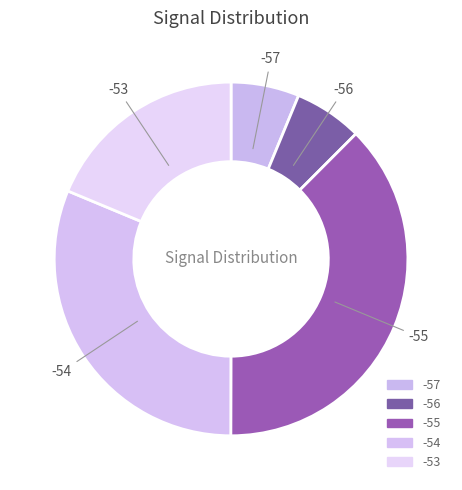

How many segments does this pie chart have?

5